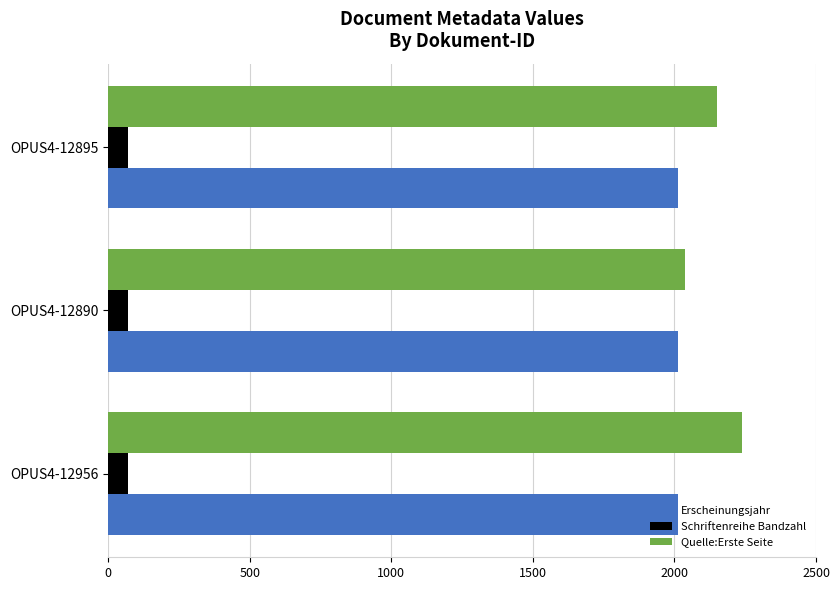

What is the greatest value displayed?

2237